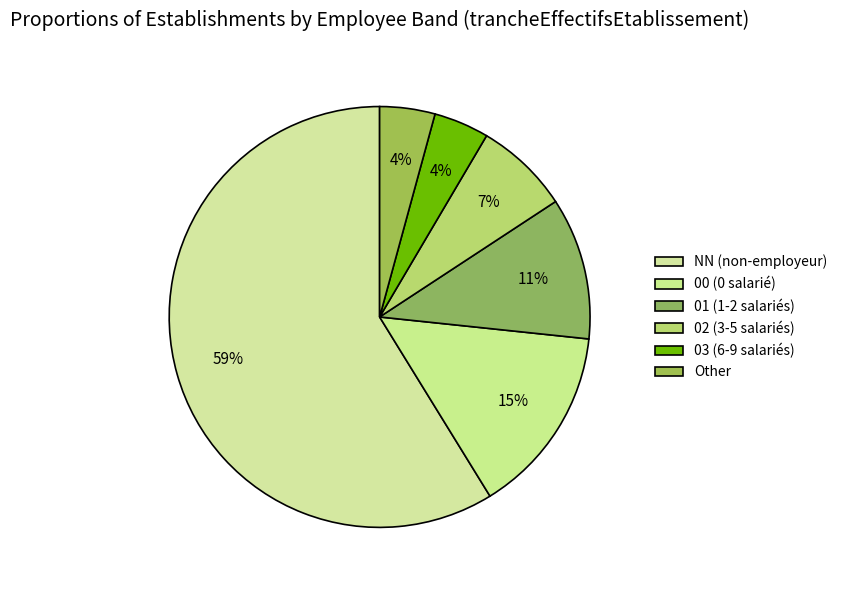

To the nearest percent, what is the average slice percentage?

17%